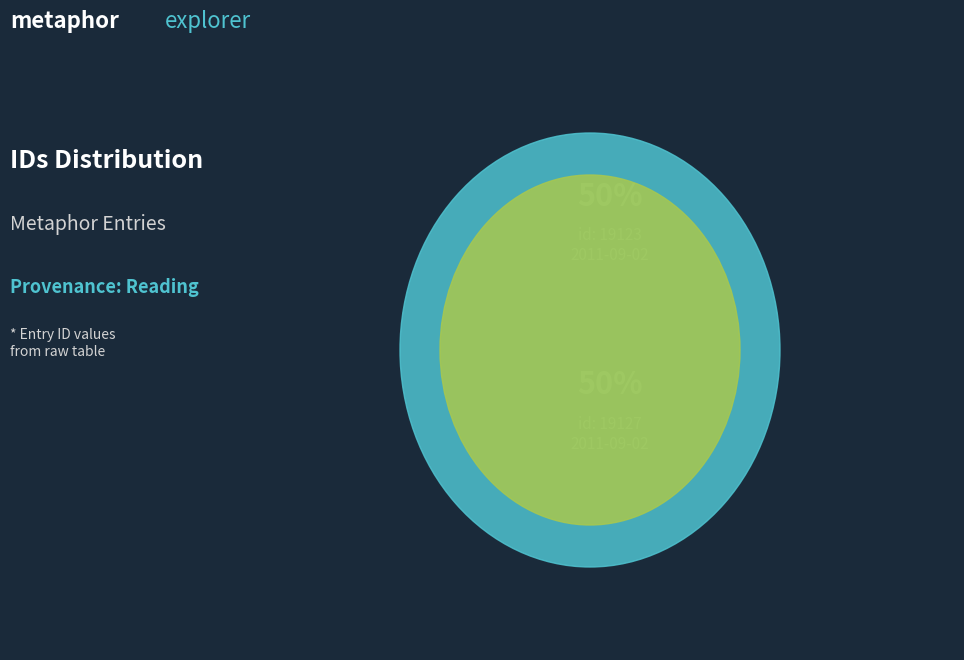

True or false: 2011-09-02 19:11:33 UTC accounts for 56% of the total.

False